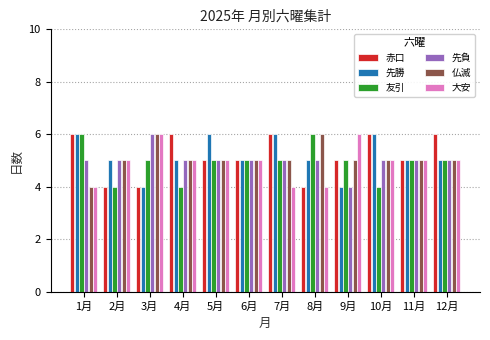

Does the chart contain stacked bars?

No